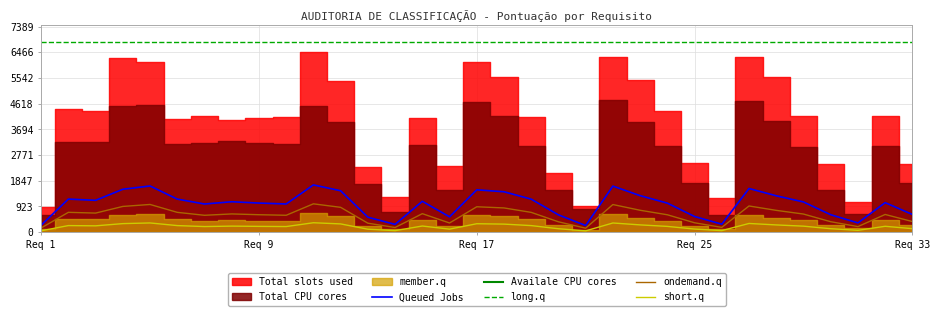

Where is Queued Jobs nearest to the value 969?

6